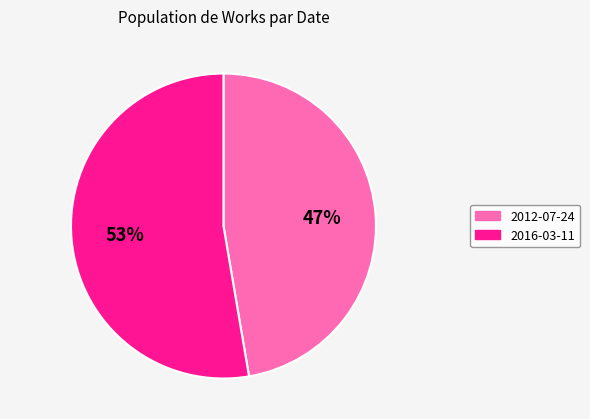

Which slice represents more than half of the pie?

2016-03-11